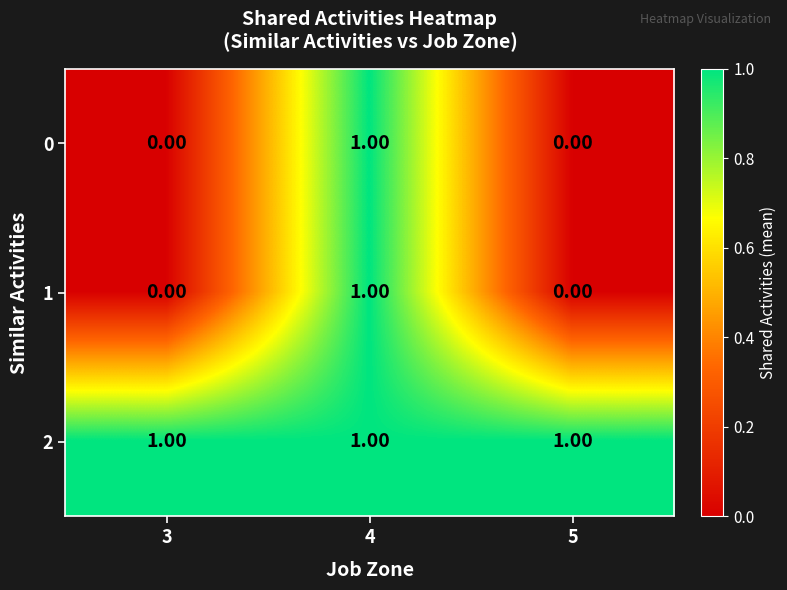

What is the greatest value displayed?

1